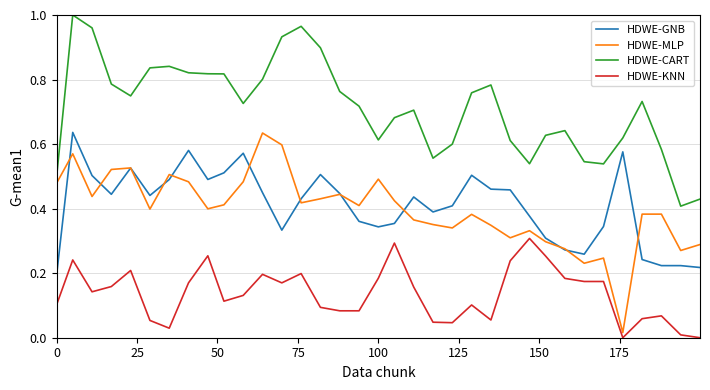

Which series has the largest total across all categories?

HDWE-CART